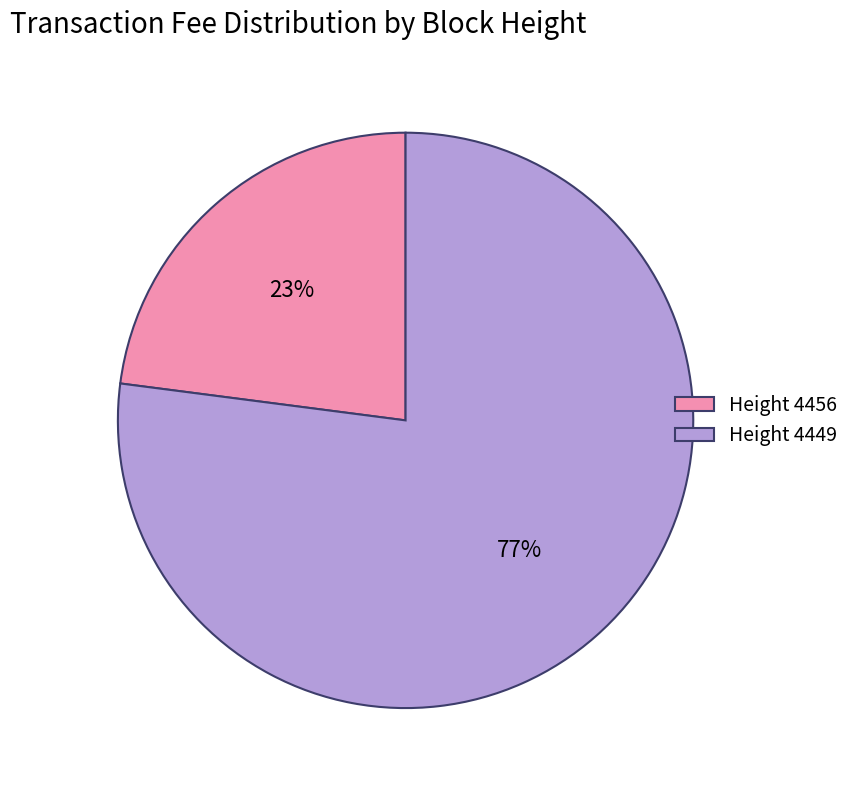

Is the sum of Height 4456 and Height 4449 greater than half?

Yes